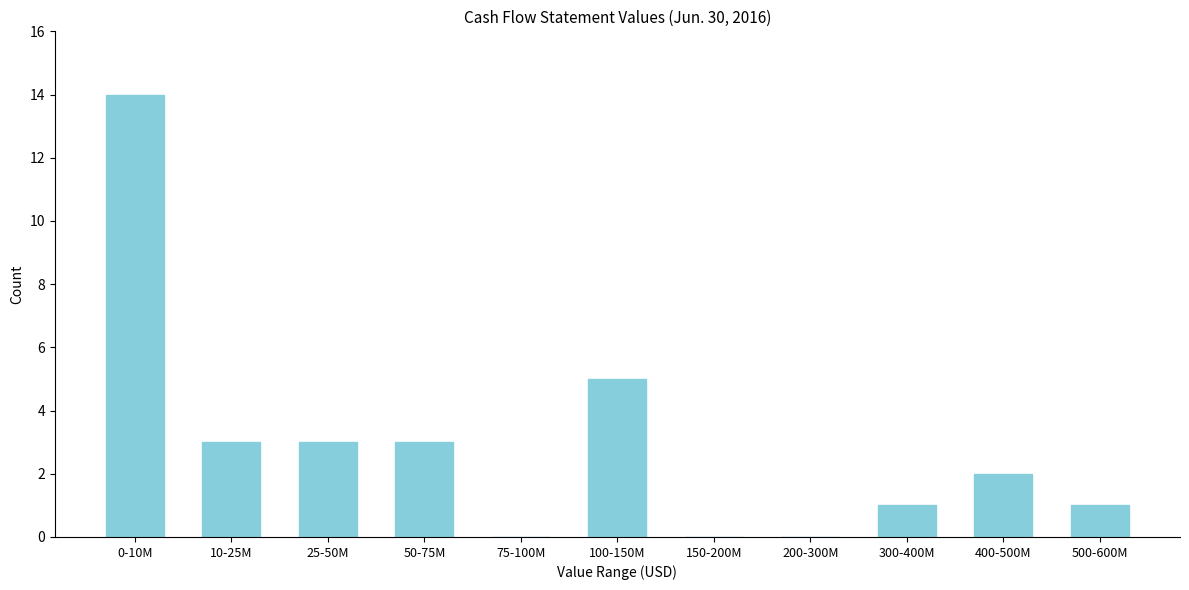

Reading left to right, what are all the values shown in this chart?

0-10M=14	10-25M=3	25-50M=3	50-75M=3	75-100M=0	100-150M=5	150-200M=0	200-300M=0	300-400M=1	400-500M=2	500-600M=1